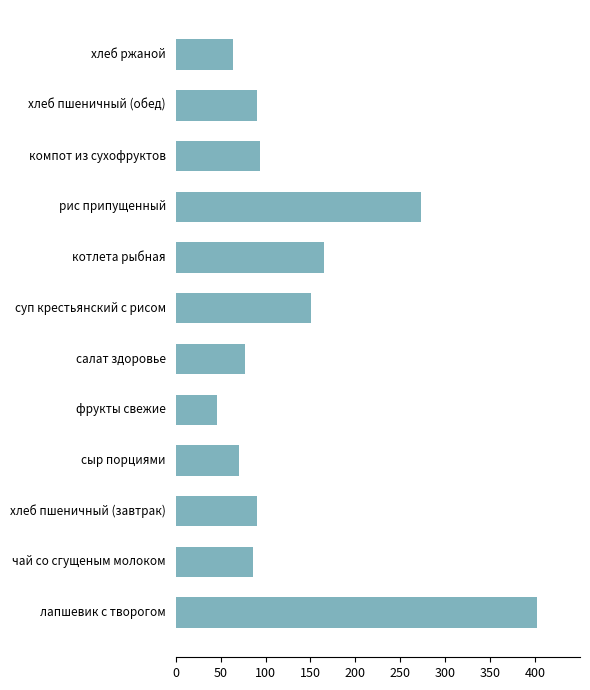

Where is the data nearest to the value 223?

рис припущенный